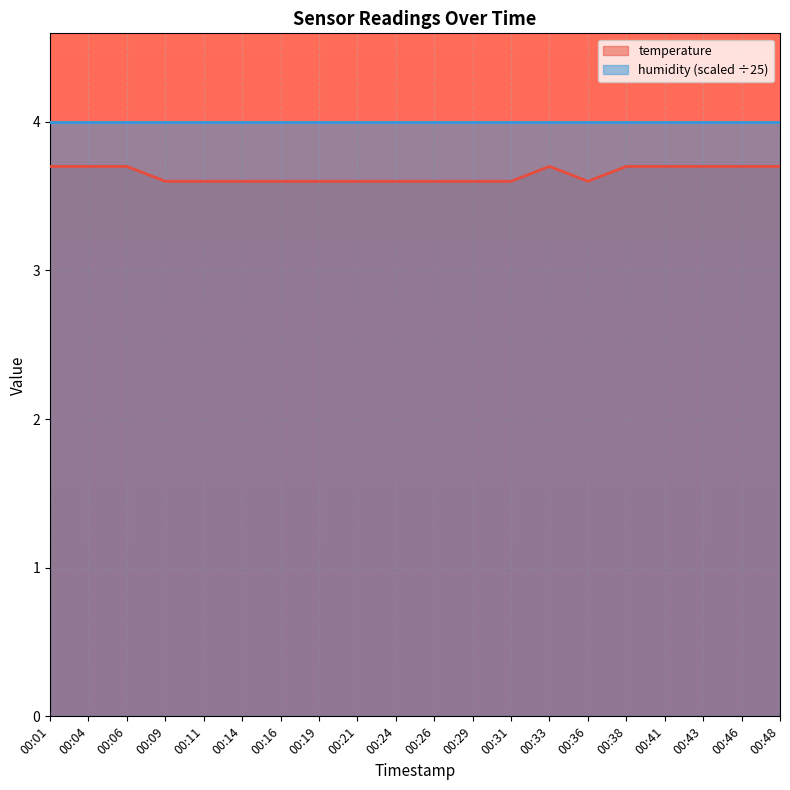

What is the average value?

3.6